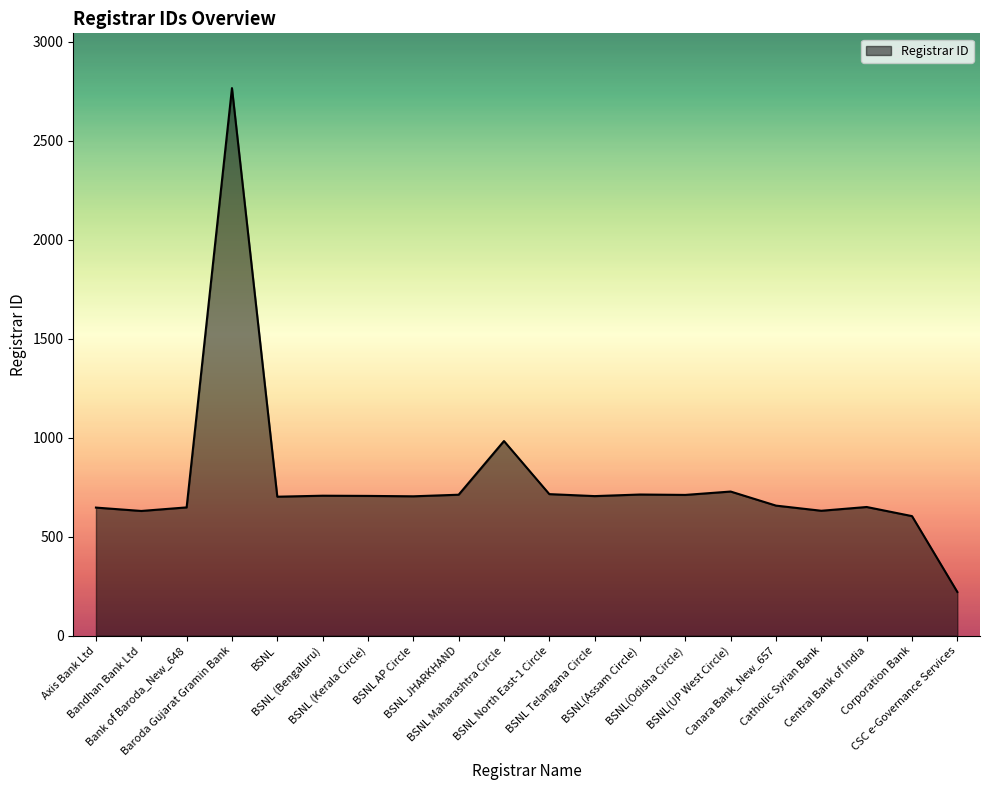

Approximately how many times larger is the value at BSNL(Odisha Circle) compared to CSC e-Governance Services?

3.2